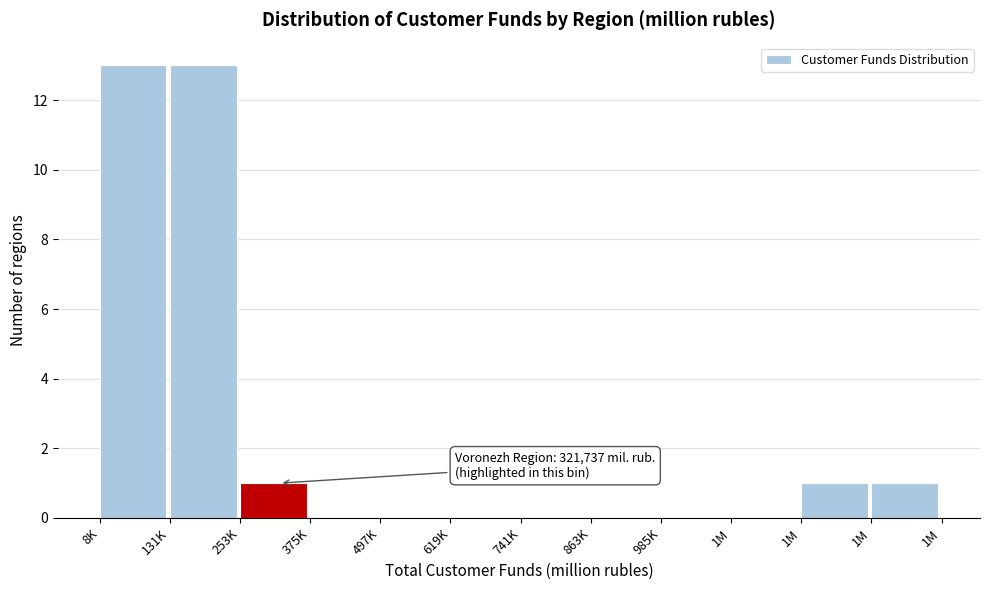

How many categories are shown in the chart?

12